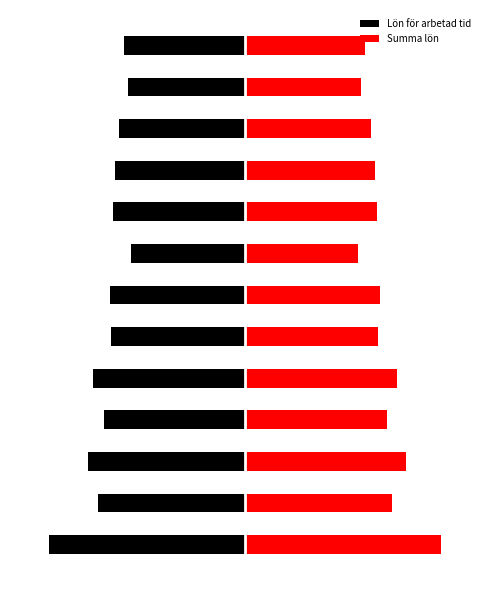

Rank the series by their average value, from highest to lowest.

Summa lön, Lön för arbetad tid